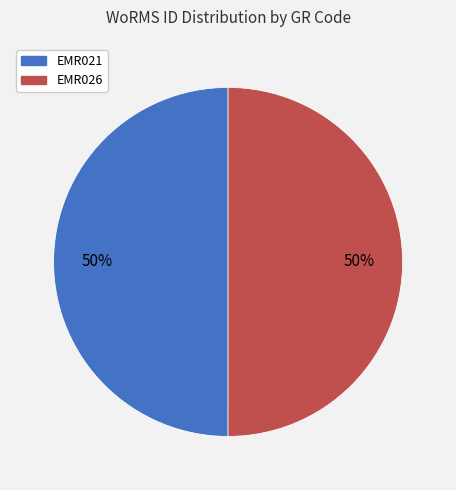

To the nearest percent, what is the combined percentage of EMR021 and EMR026?

100%